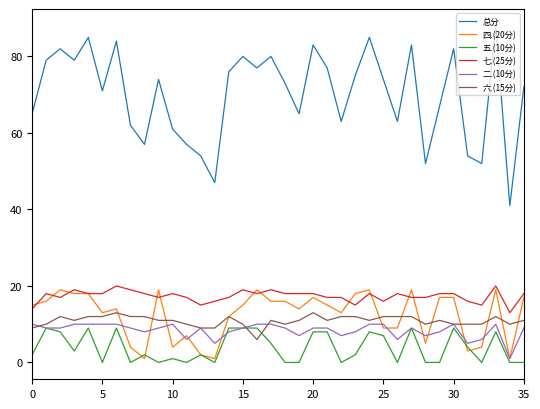

Which series has the widest spread of values?

总分